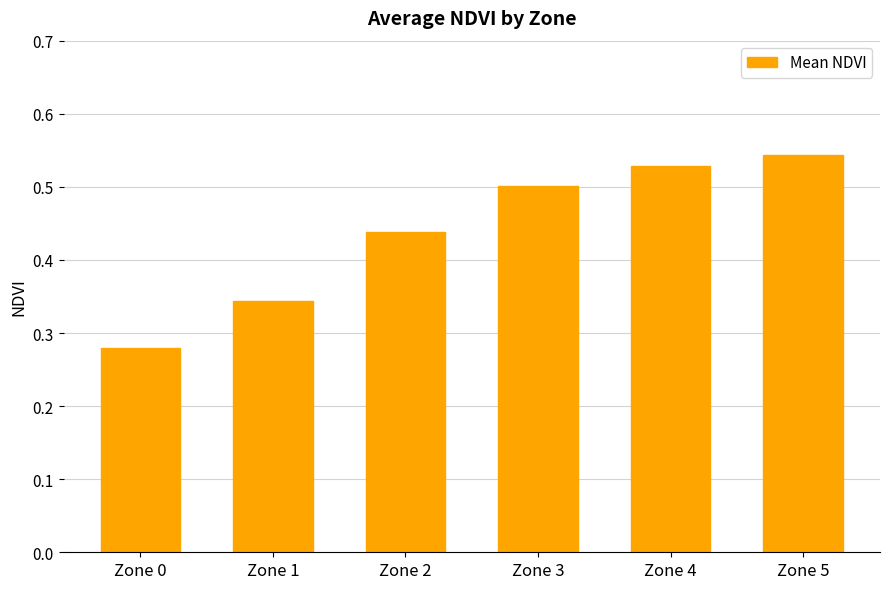

Which category has the highest value across all series?

Zone 5